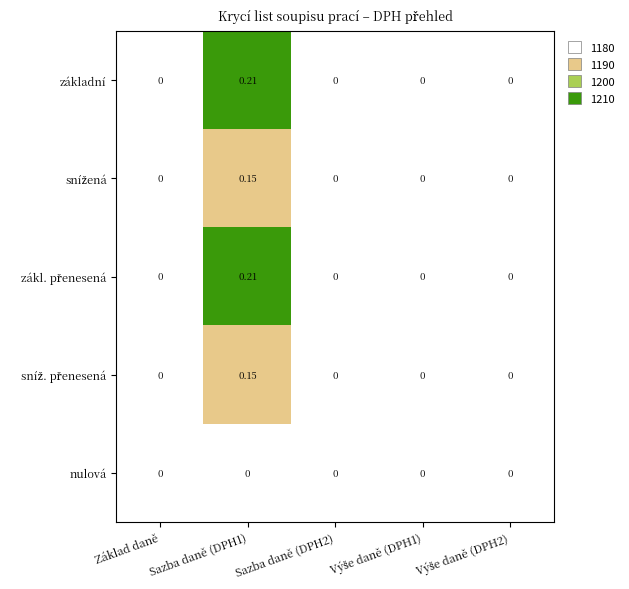

Which series has the widest spread of values?

základní